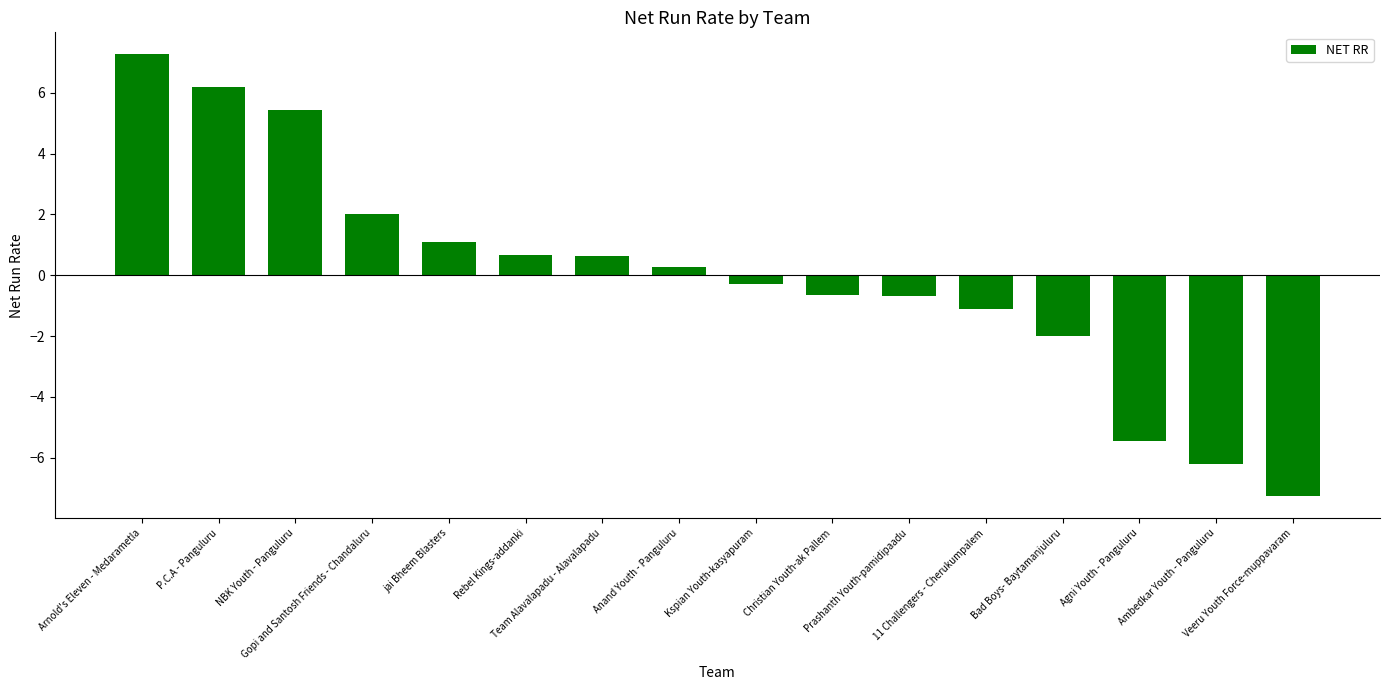

Which label corresponds to the smallest value in the chart?

Veeru Youth Force-muppavaram